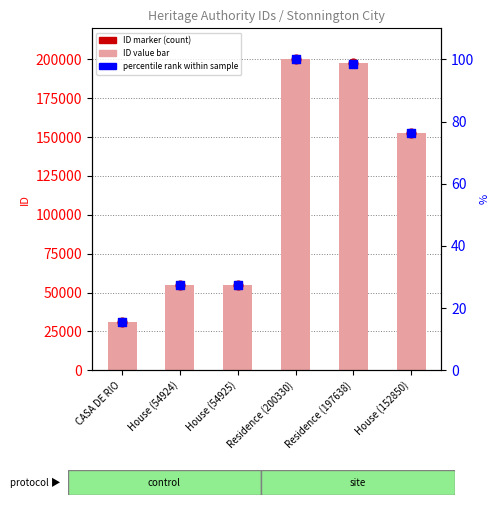

At how many categories does at least one series exceed 107435?

3